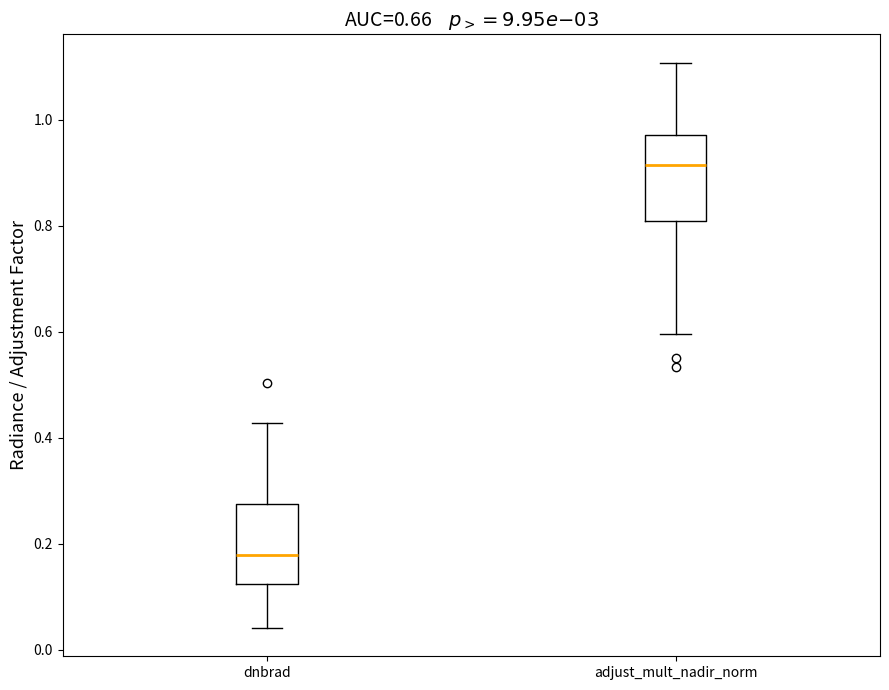

Where does the upper whisker of the box for adjust_mult_nadir_norm end on the y-axis? The values are not printed on the chart, so give them approximately, as read against the axis.

1.10